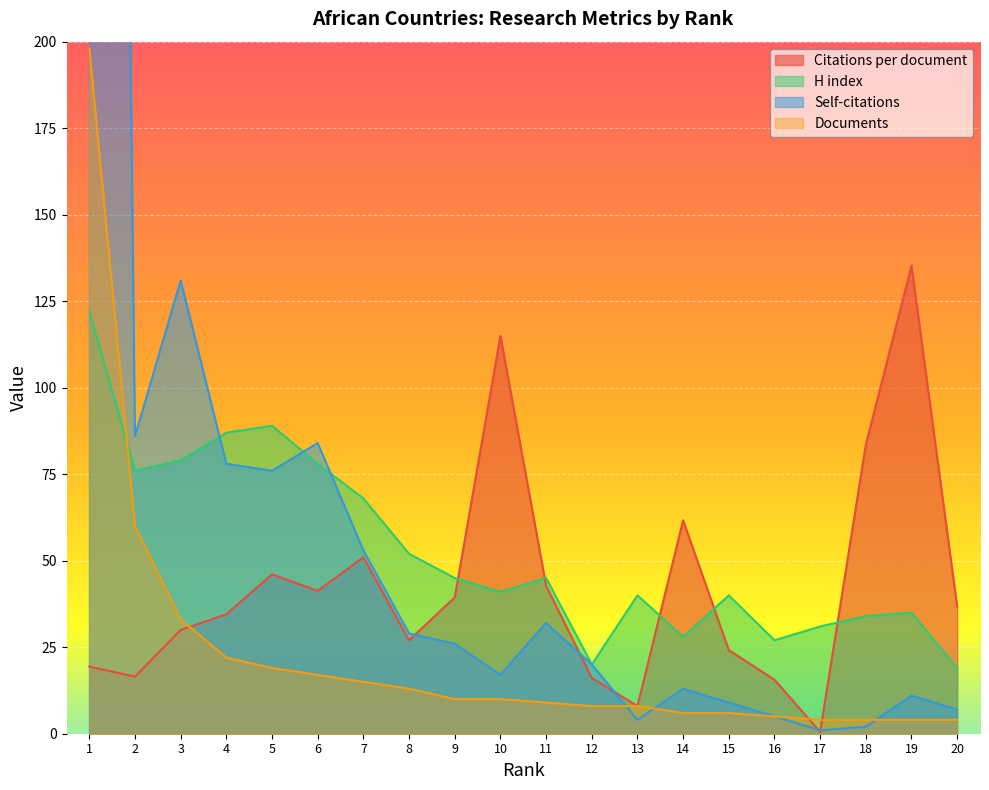

Which series changed the most between 14 and 18?

Citations per document